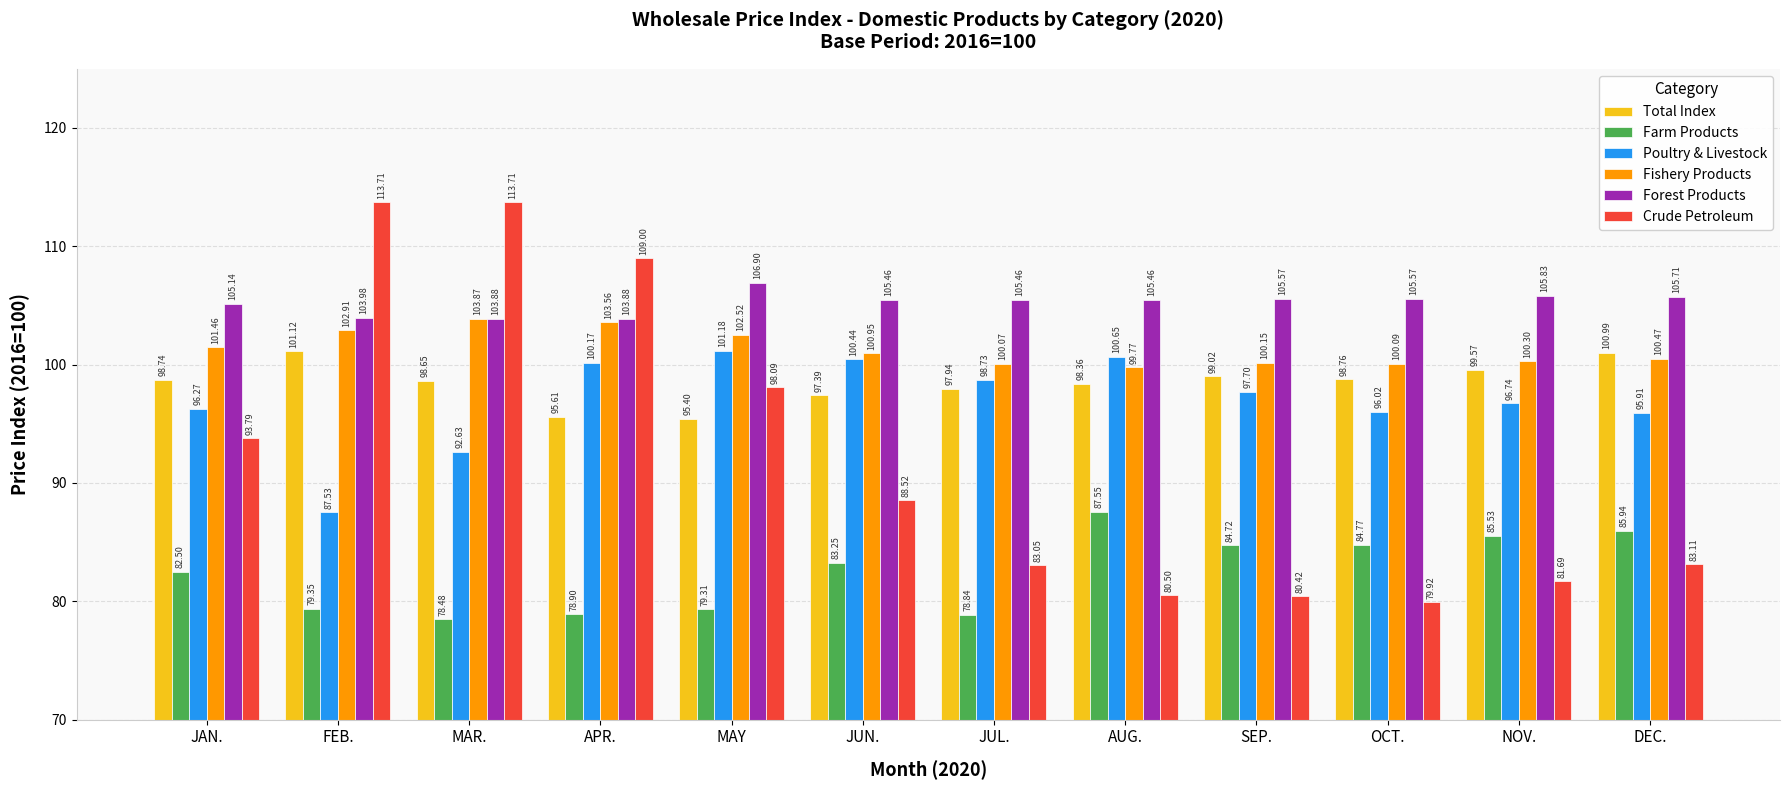

What is the approximate value of Poultry & Livestock at JUN.?

100.4